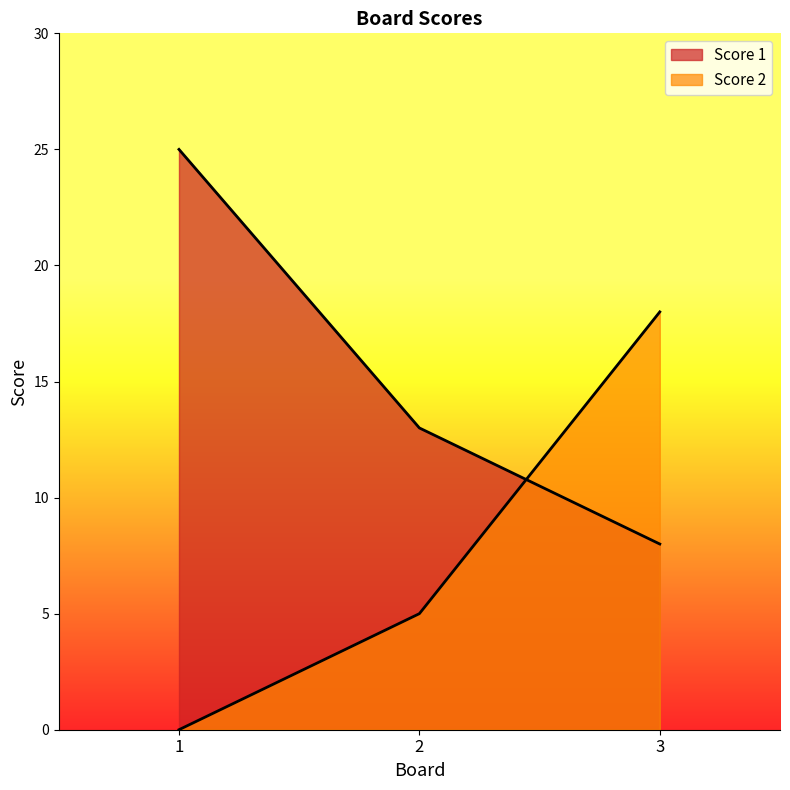

True or false: Score 1 has a value of 23 at 2.

False